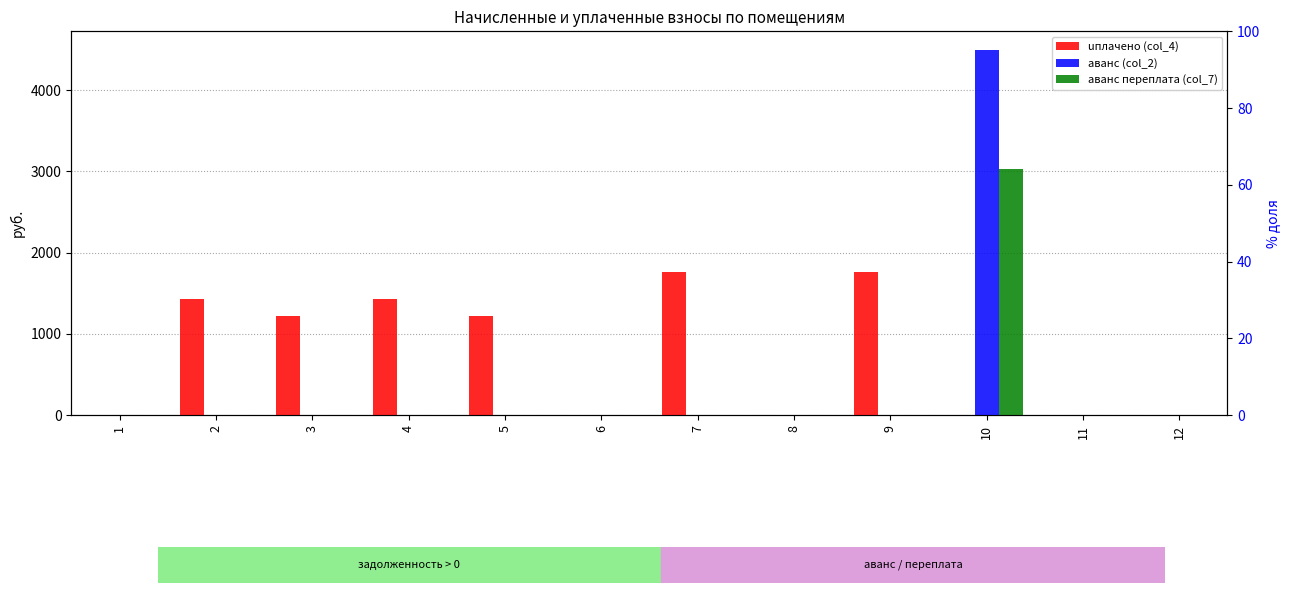

How many series are shown in this chart?

3